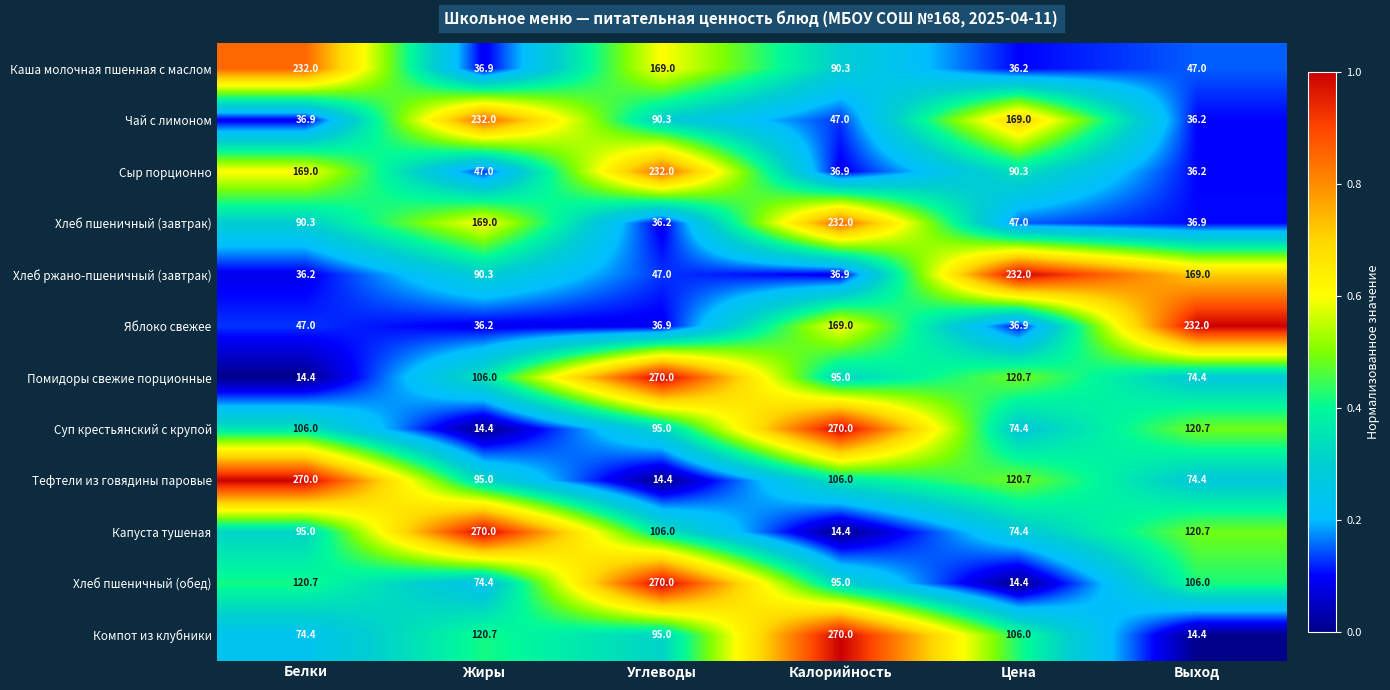

The Сыр порционно series shows 57.4 at Выход. True or false?

False